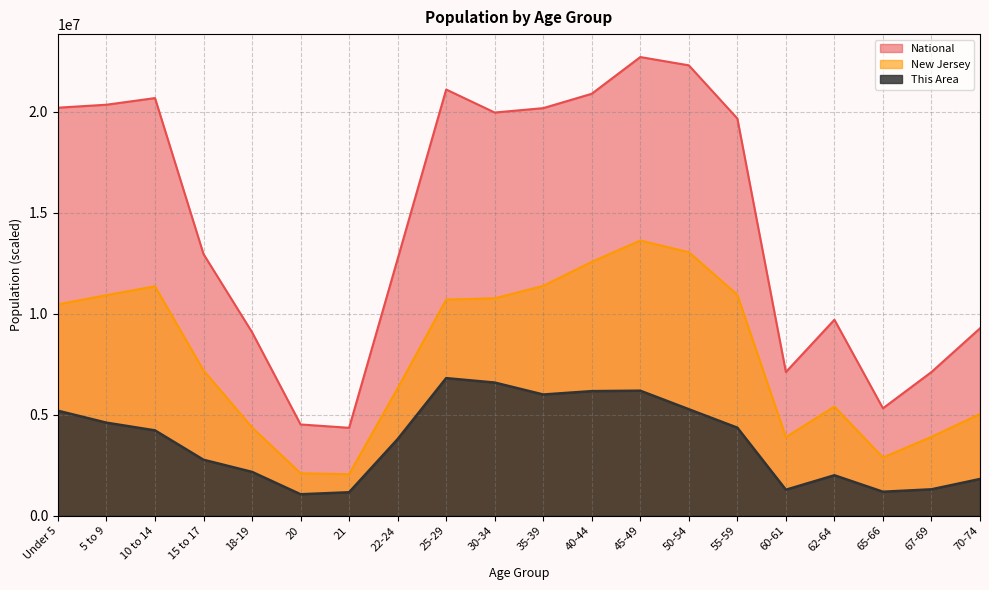

Between 45-49 and 40-44, which is larger?

45-49